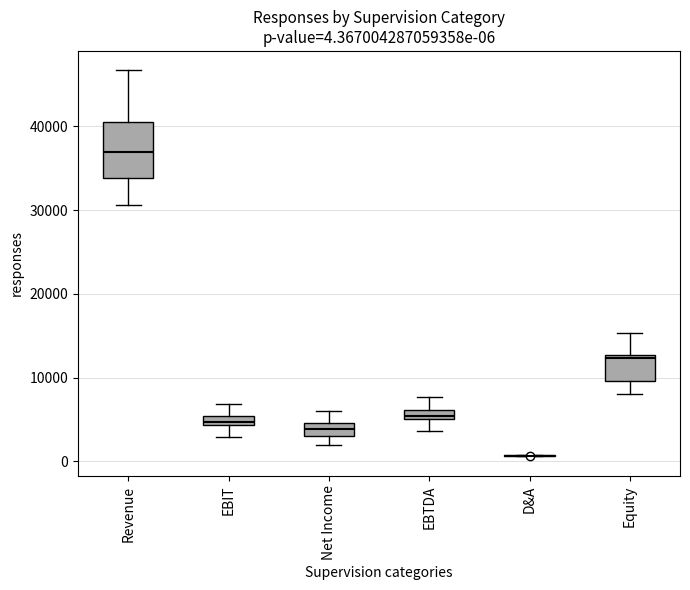

Comparing the boxes themselves (not the whiskers), which one is the tallest?

Revenue